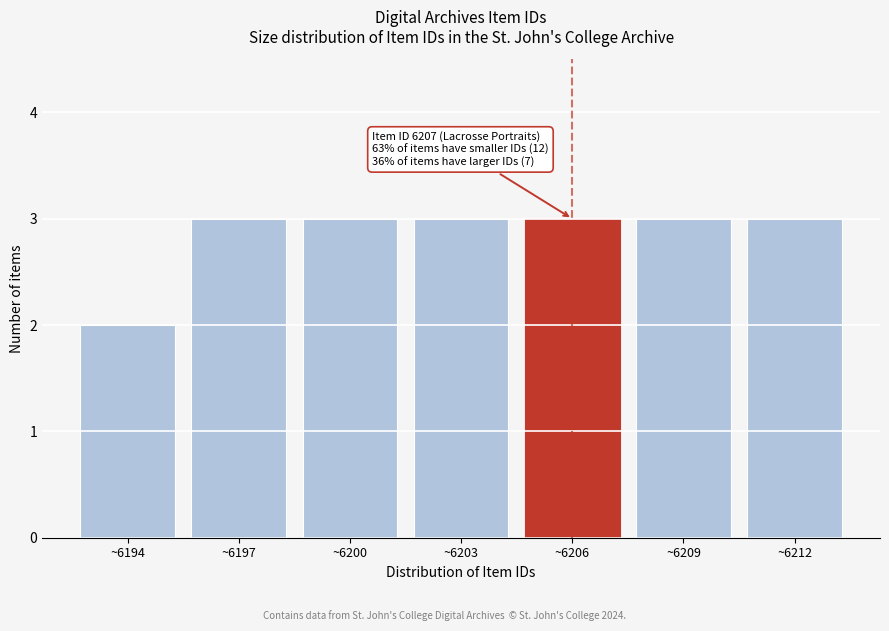

Reading left to right, extract all data points from this chart.

~6194=2	~6197=3	~6200=3	~6203=3	~6206=3	~6209=3	~6212=3